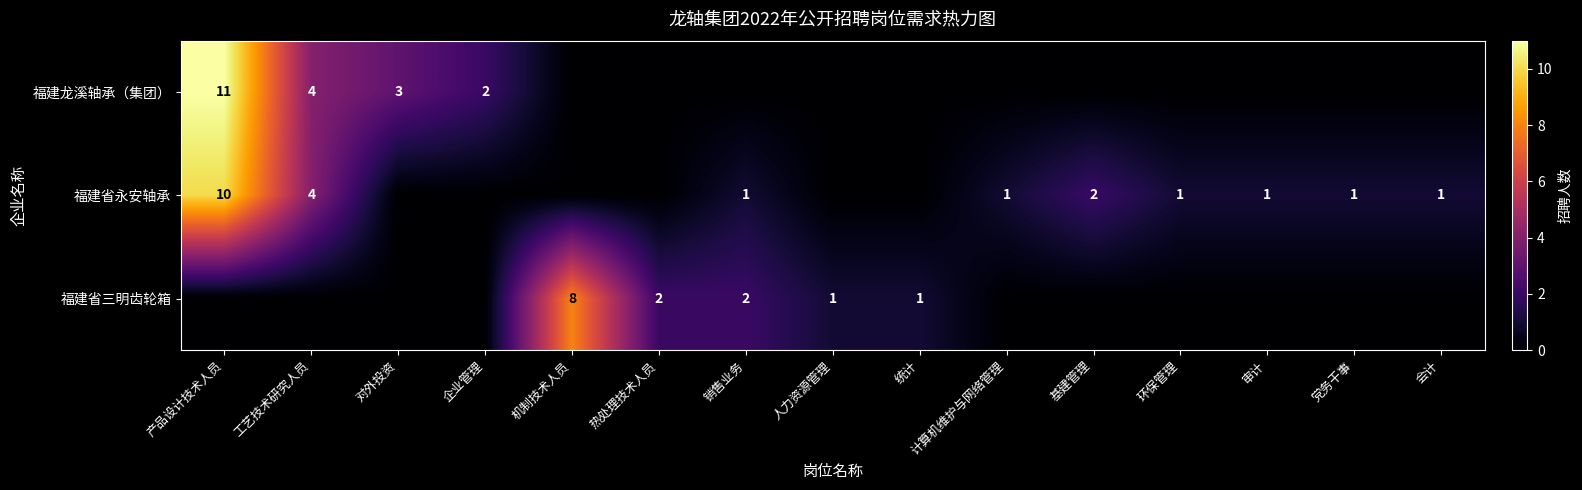

True or false: 福建省三明齿轮箱 has a value of 1 at 统计.

True